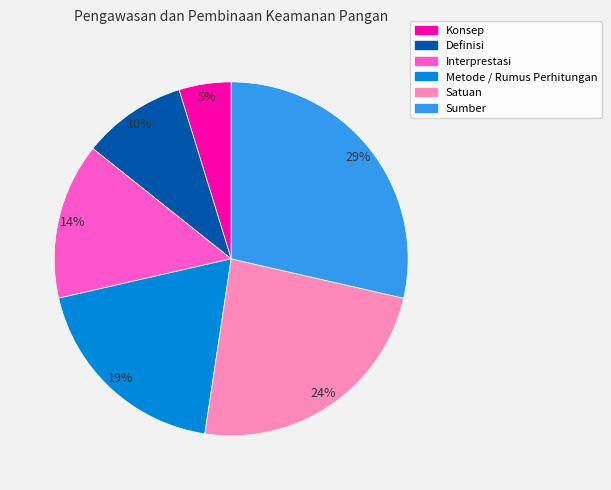

Rank the categories by value from lowest to highest.

Konsep, Definisi, Interprestasi, Metode / Rumus Perhitungan, Satuan, Sumber